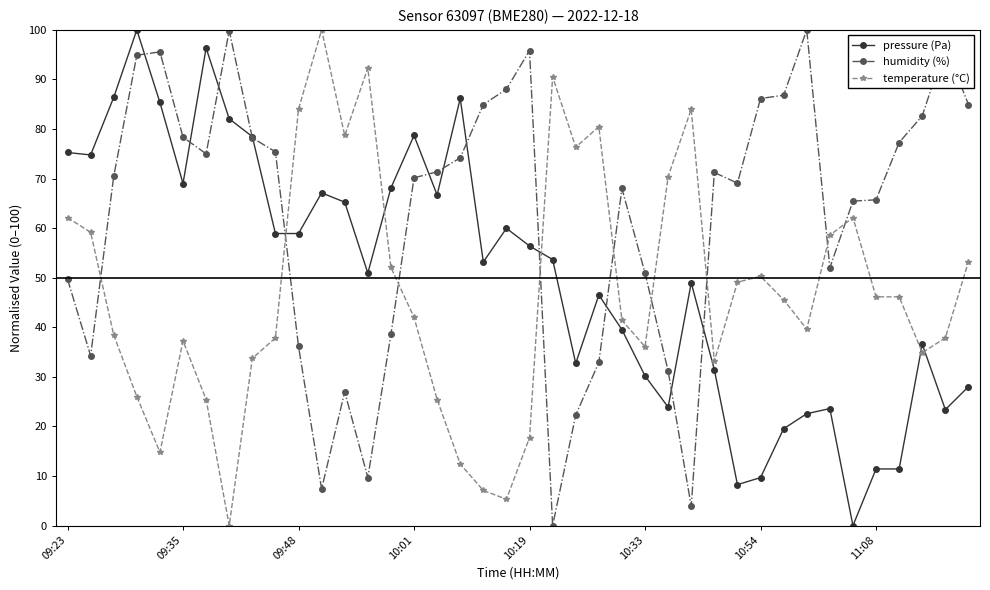

What are all the series names shown in the legend?

pressure (Pa), humidity (%), temperature (°C)